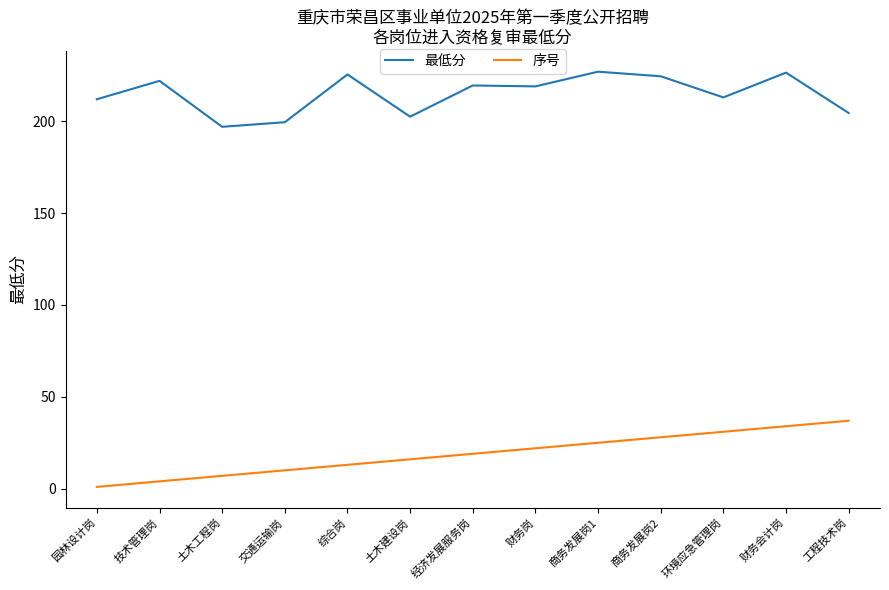

Between 园林设计岗 and 商务发展岗1, which series saw the biggest shift?

序号